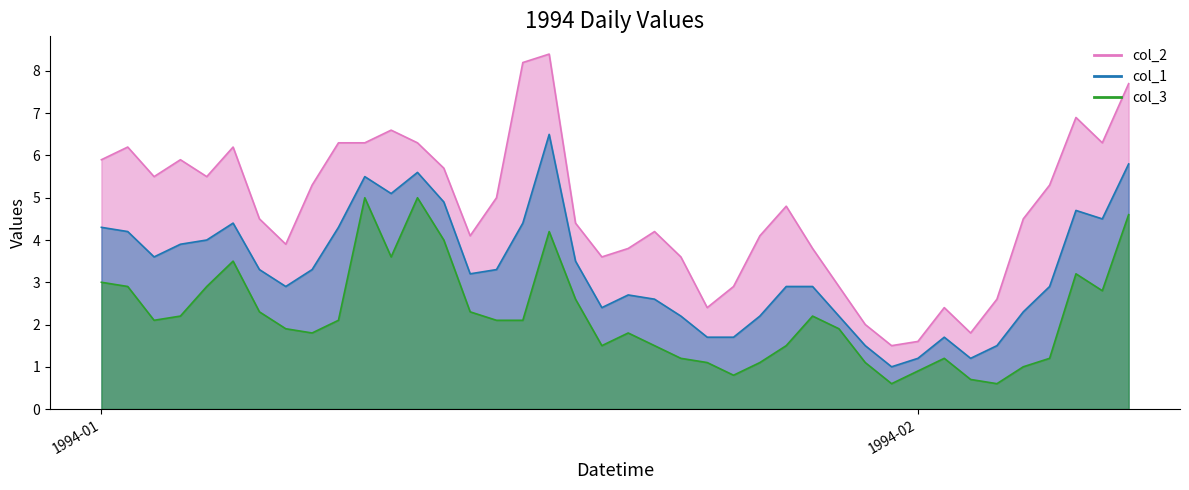

What is the difference between the maximum and minimum values in the col_1 series?

5.5